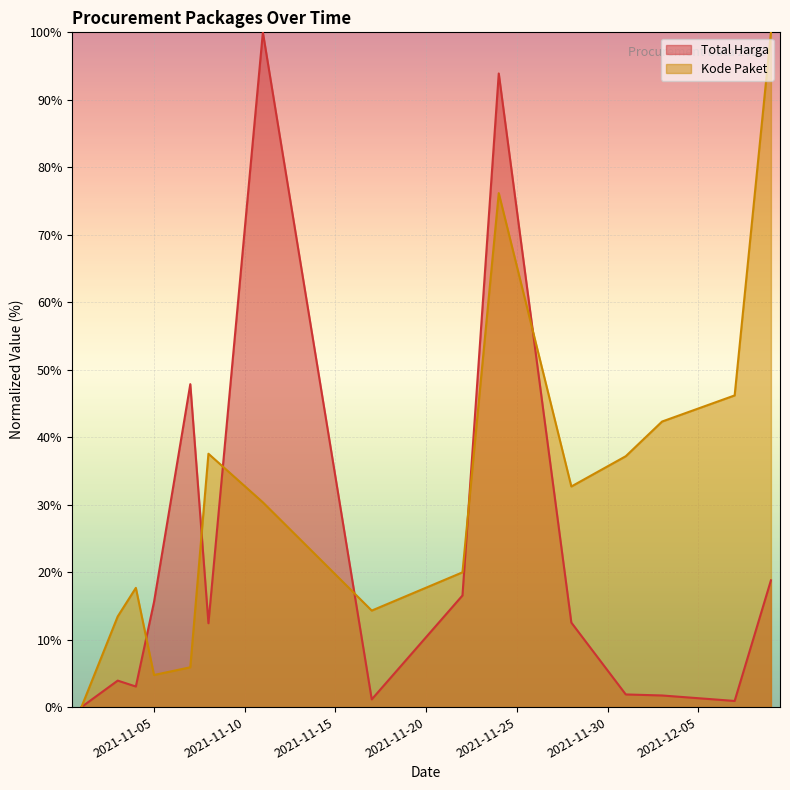

What value does the Kode Paket series have at 2021-11-24?

76.2